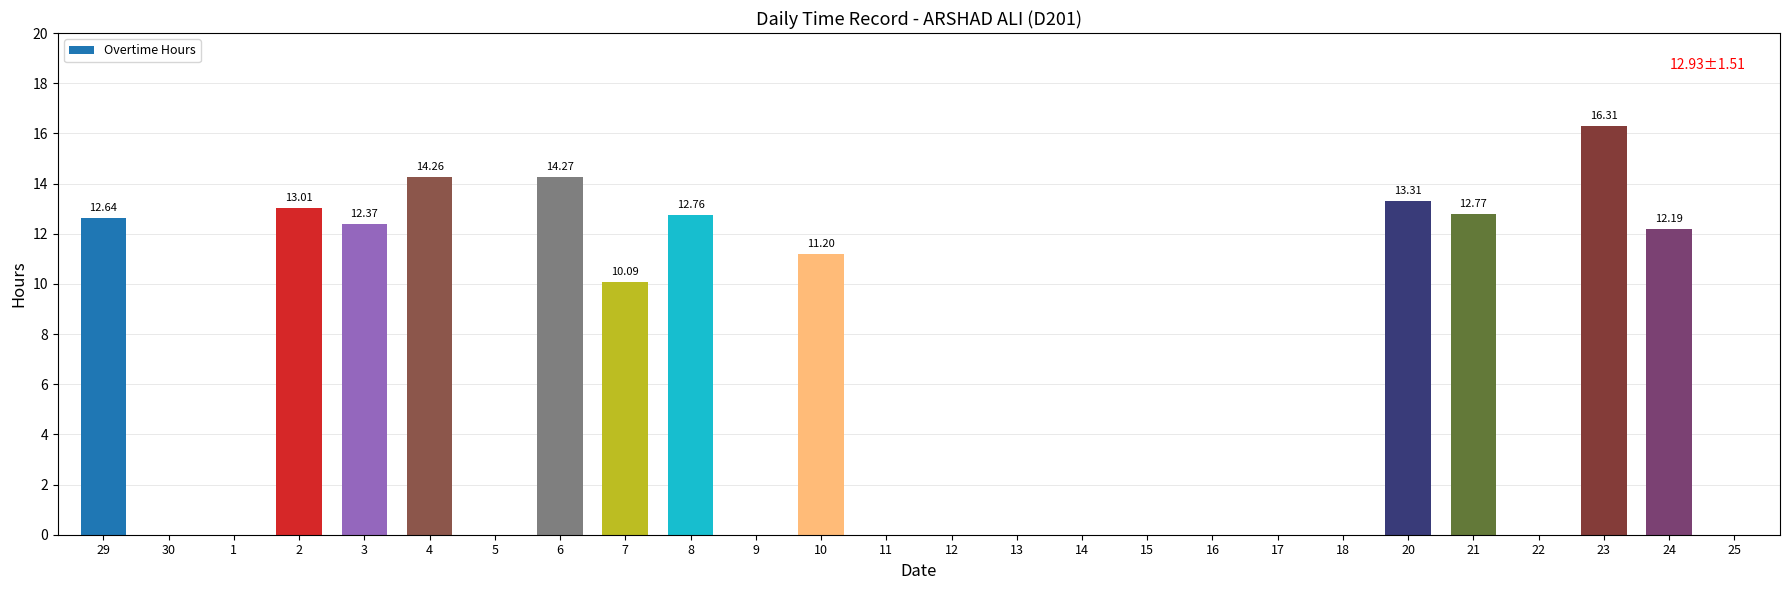

How many distinct data groups are displayed?

1